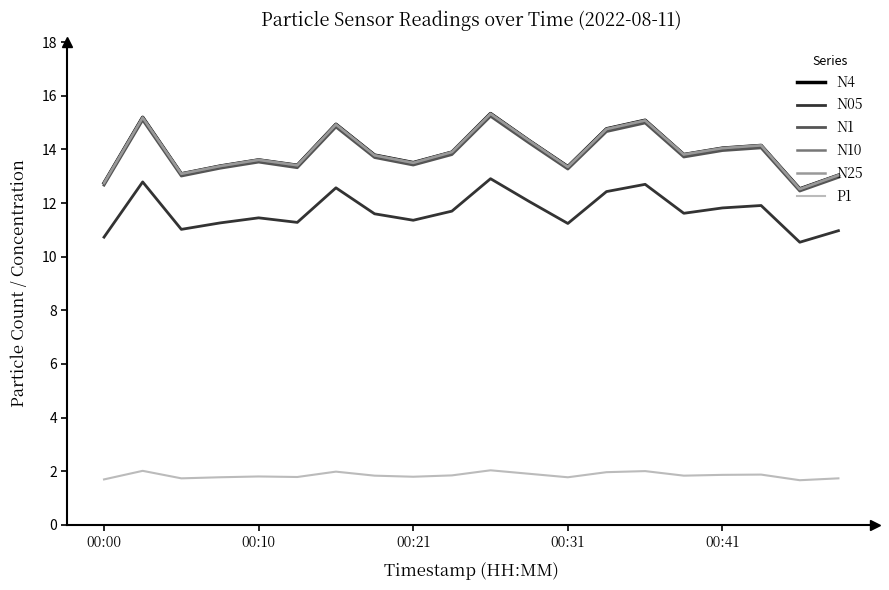

What is the maximum value shown in the chart?

15.3